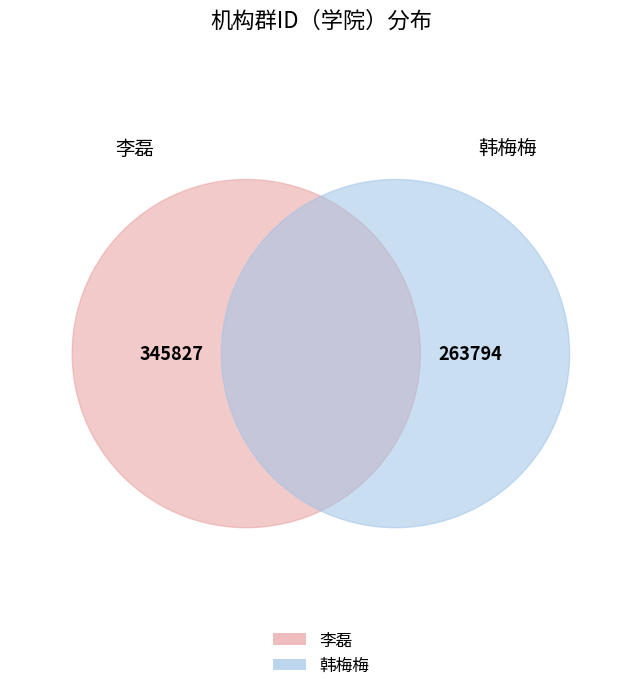

What is the largest slice in the pie chart?

李磊